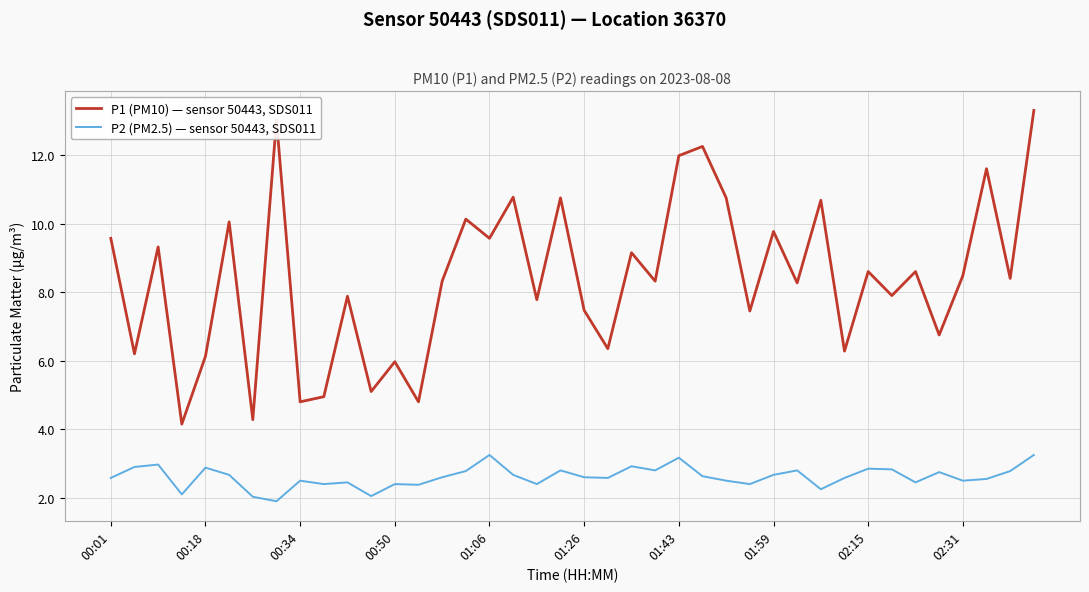

True or false: P2 (PM2.5) — sensor 50443, SDS011 and P1 (PM10) — sensor 50443, SDS011 intersect in this chart.

False